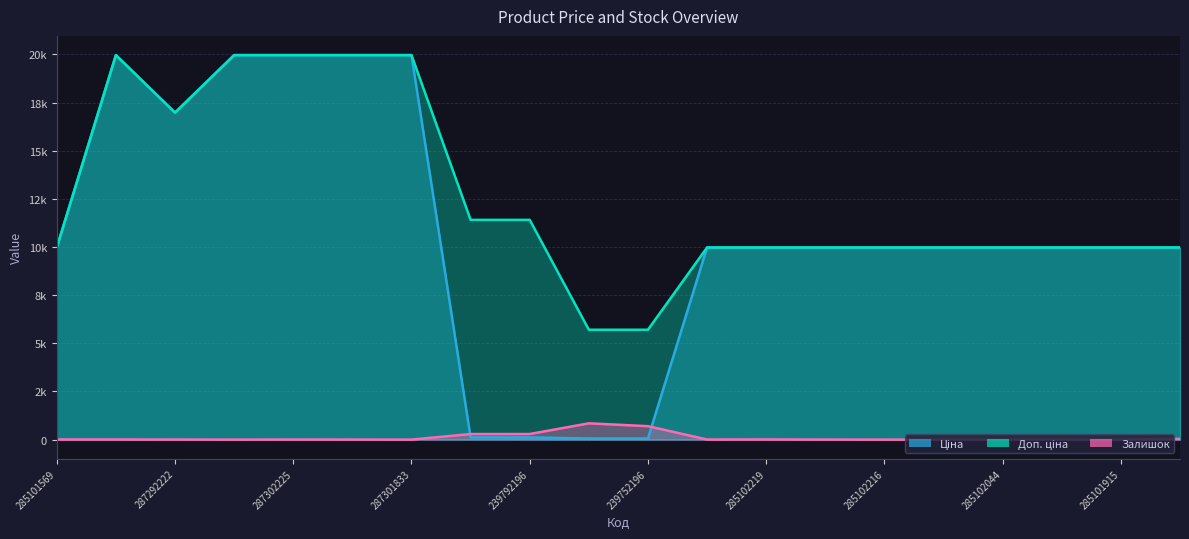

True or false: Доп. ціна and Залишок cross at least once.

False